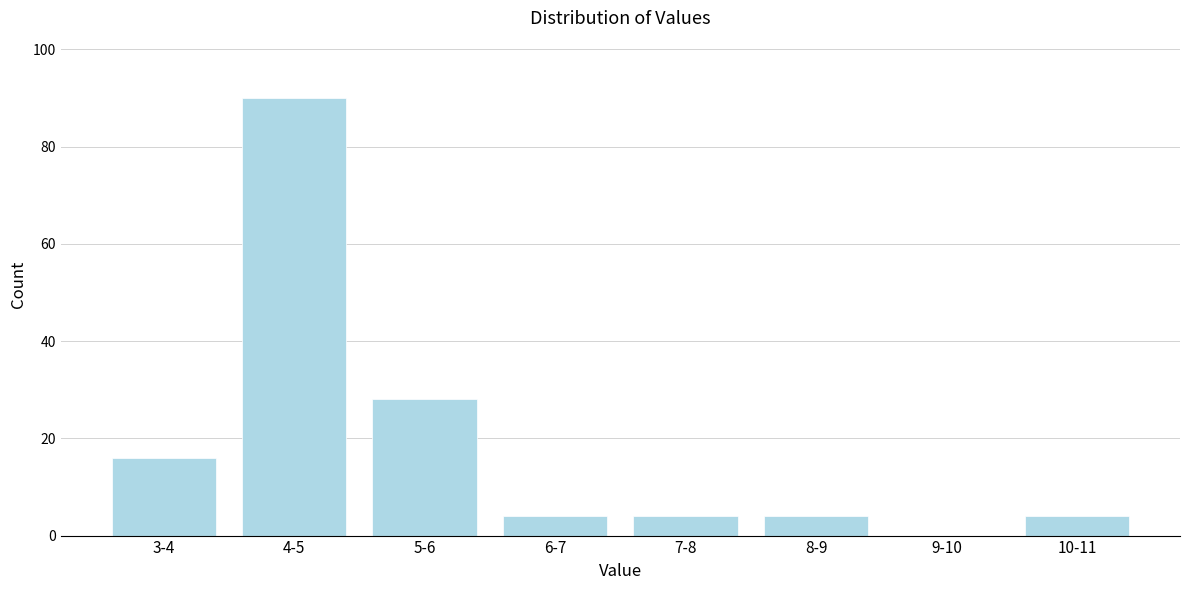

Reading left to right, extract all data points from this chart.

3-4=16	4-5=90	5-6=28	6-7=4	7-8=4	8-9=4	9-10=0	10-11=4